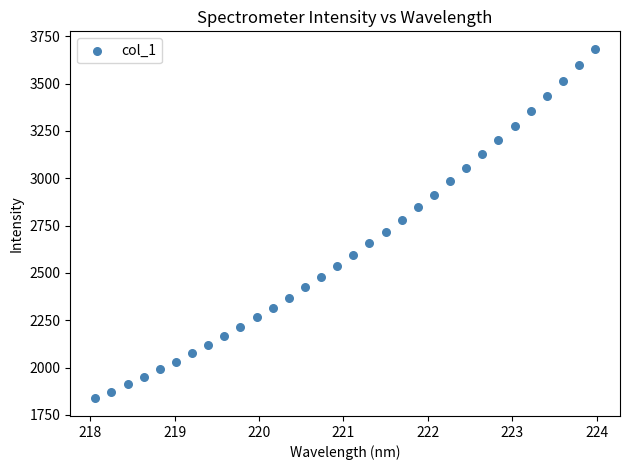

What is the range of Y values (max minus min)?

1846.9